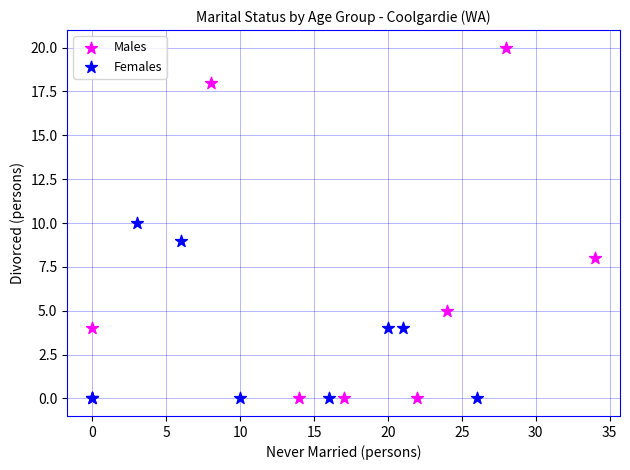

Which series contains the highest Y value?

Males